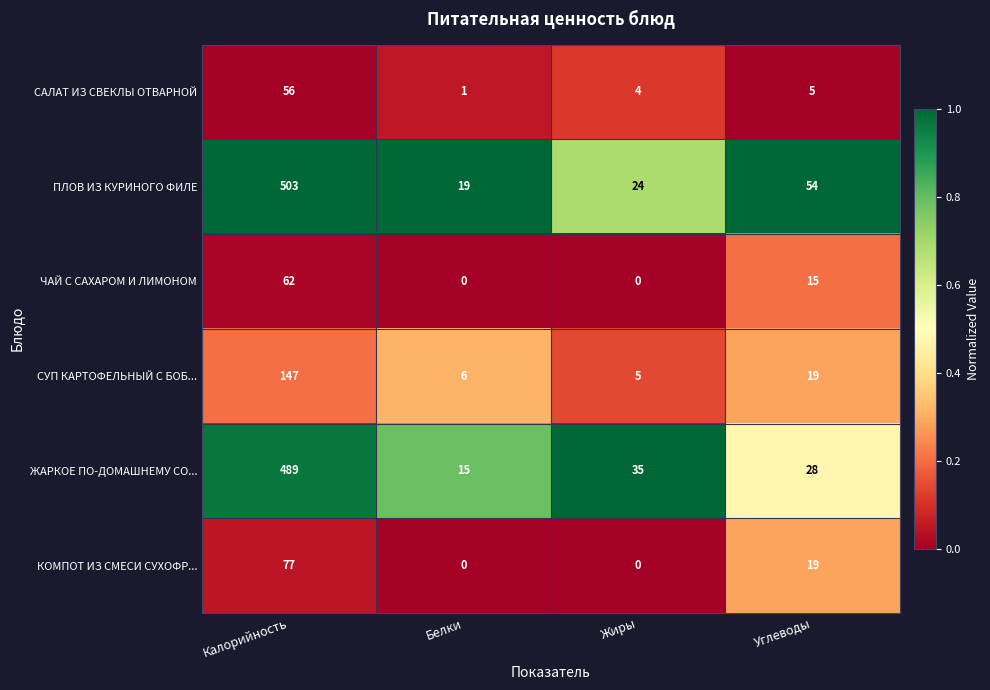

The КОМПОТ ИЗ СМЕСИ СУХОФР... series shows 0 at Белки. True or false?

True